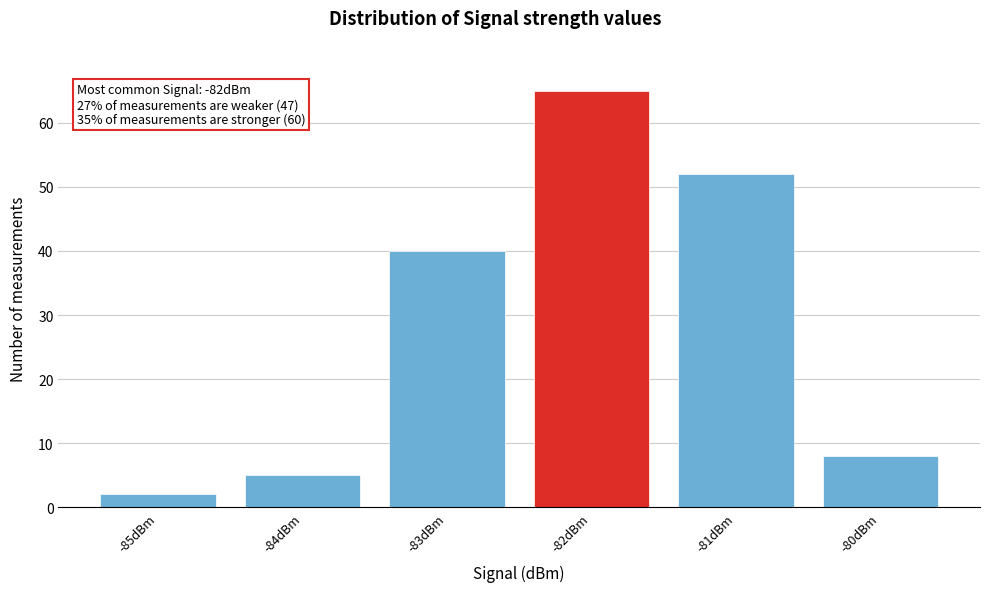

Over which range of the x-axis is the bar tallest?

-82.5 to -81.5